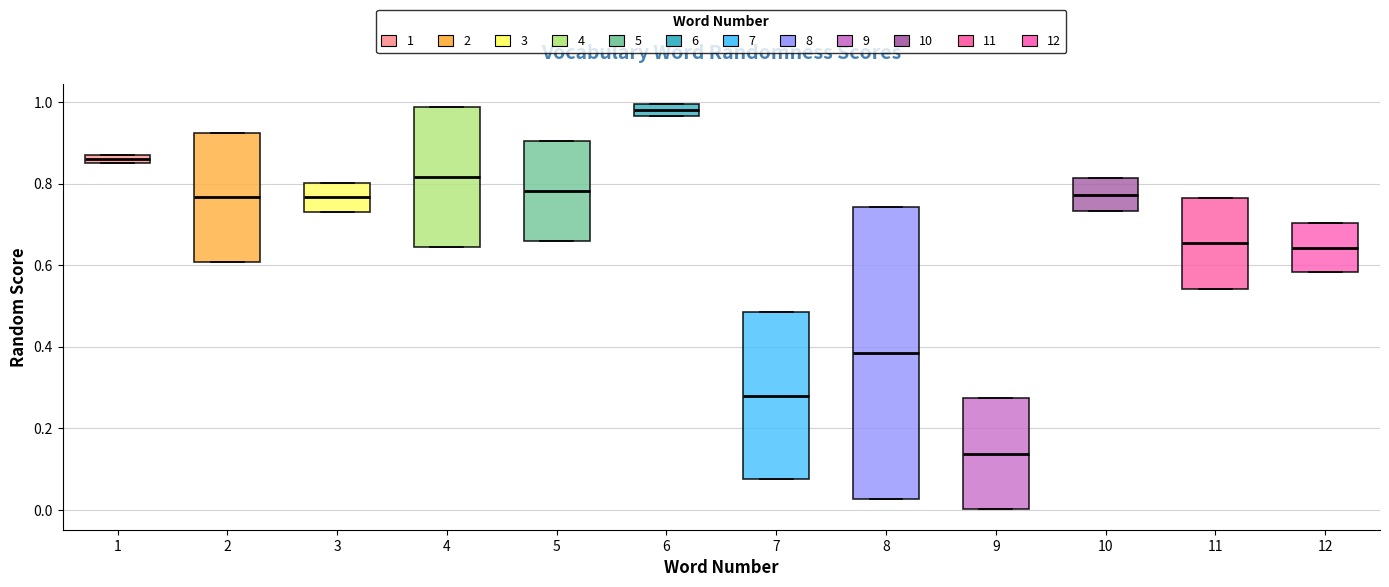

Where is the lower edge of the box at x = 9 on the y-axis? The values are not printed on the chart, so give them approximately, as read against the axis.

0.00